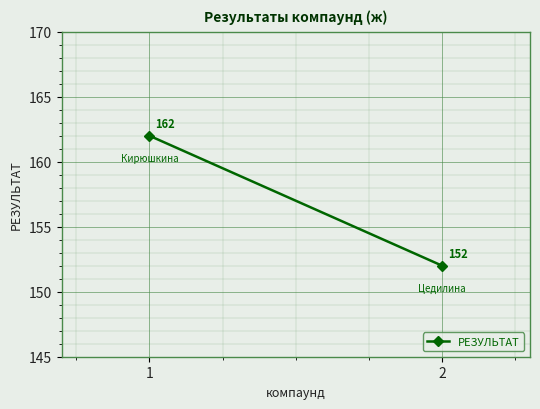

What is the sum of all values?

314